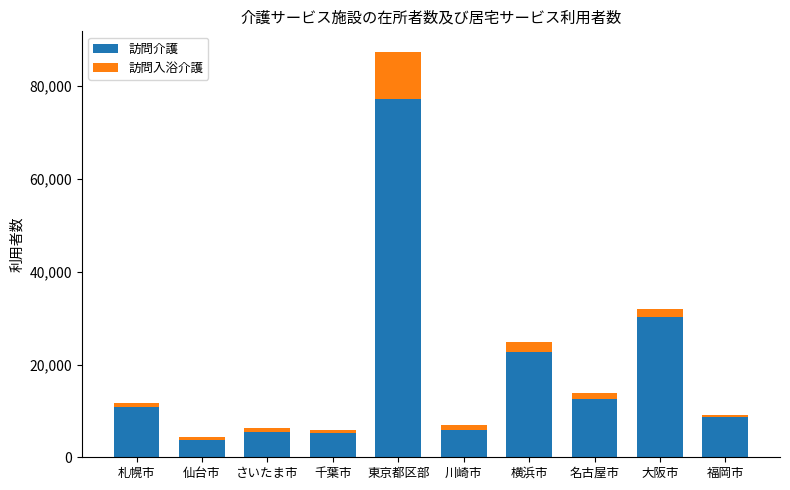

What is the average value of the 訪問介護 series?

18269